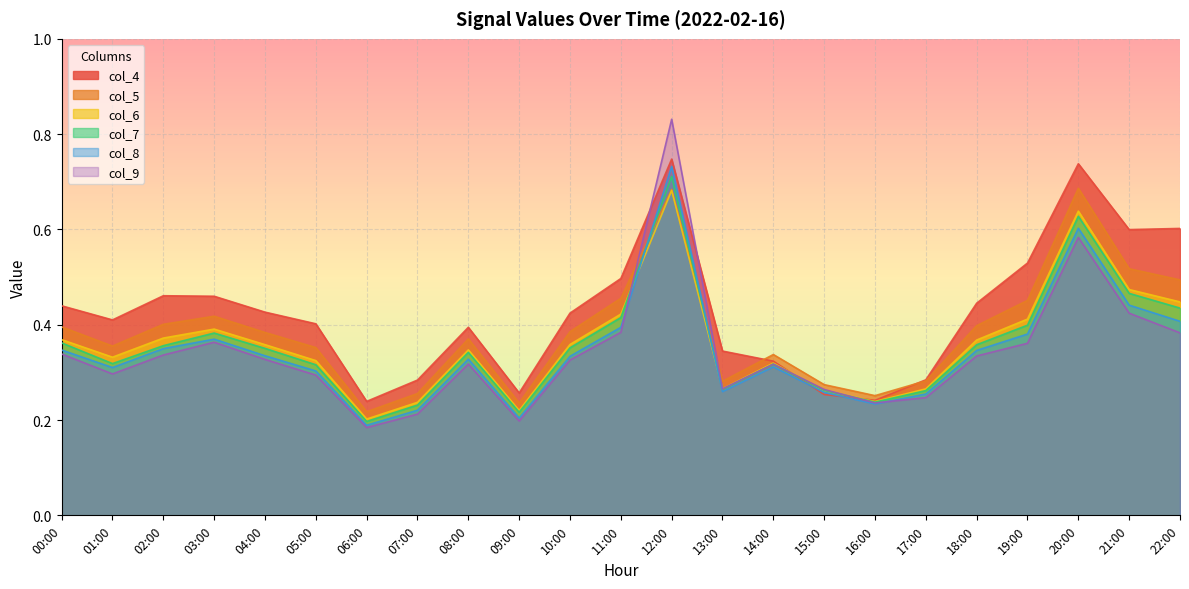

List the labels in order of col_9 value, largest first.

12:00, 20:00, 21:00, 11:00, 22:00, 03:00, 19:00, 00:00, 02:00, 18:00, 04:00, 10:00, 08:00, 14:00, 01:00, 05:00, 13:00, 15:00, 17:00, 16:00, 07:00, 09:00, 06:00